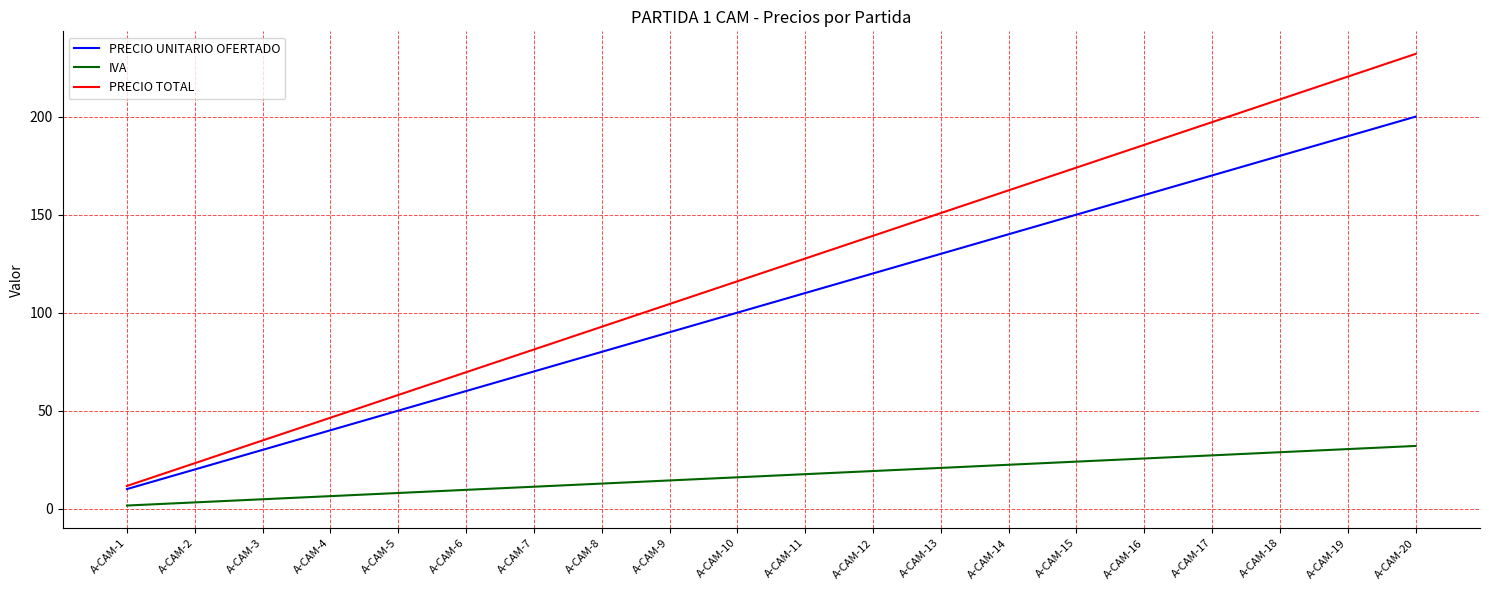

Reading left to right, list all the values displayed in this chart.

PRECIO UNITARIO OFERTADO: 10.0	20.0	30.0	40.0	50.0	60.0	70.0	80.0	90.0	100.0	110.0	120.0	130.0	140.0	150.0	160.0	170.0	180.0	190.0	200.0
IVA: 1.6	3.2	4.8	6.4	8.0	9.6	11.2	12.8	14.4	16.0	17.6	19.2	20.8	22.4	24.0	25.6	27.2	28.8	30.4	32.0
PRECIO TOTAL: 11.6	23.2	34.8	46.4	58.0	69.6	81.2	92.8	104.4	116.0	127.6	139.2	150.8	162.4	174.0	185.6	197.2	208.8	220.4	232.0